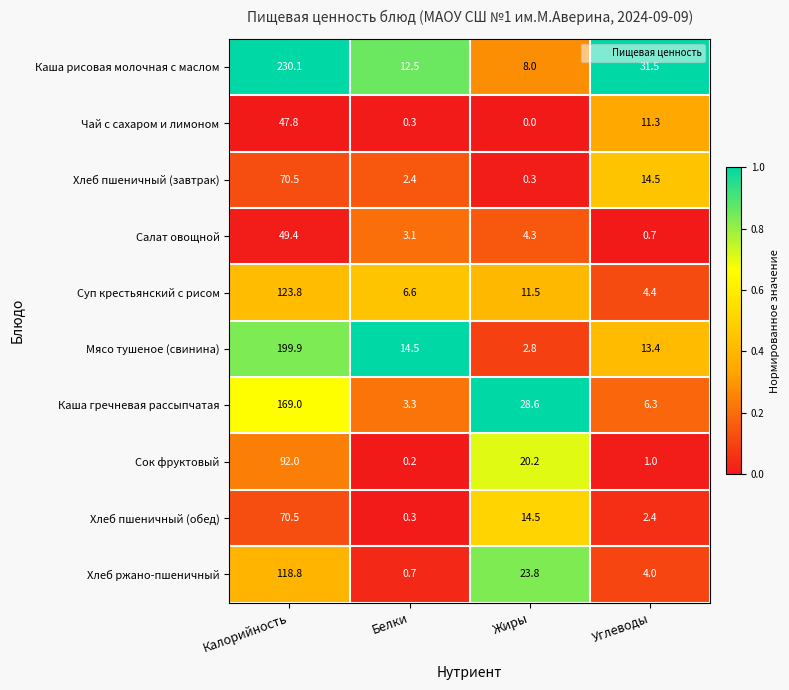

At which category is the sum across all series the highest?

Калорийность